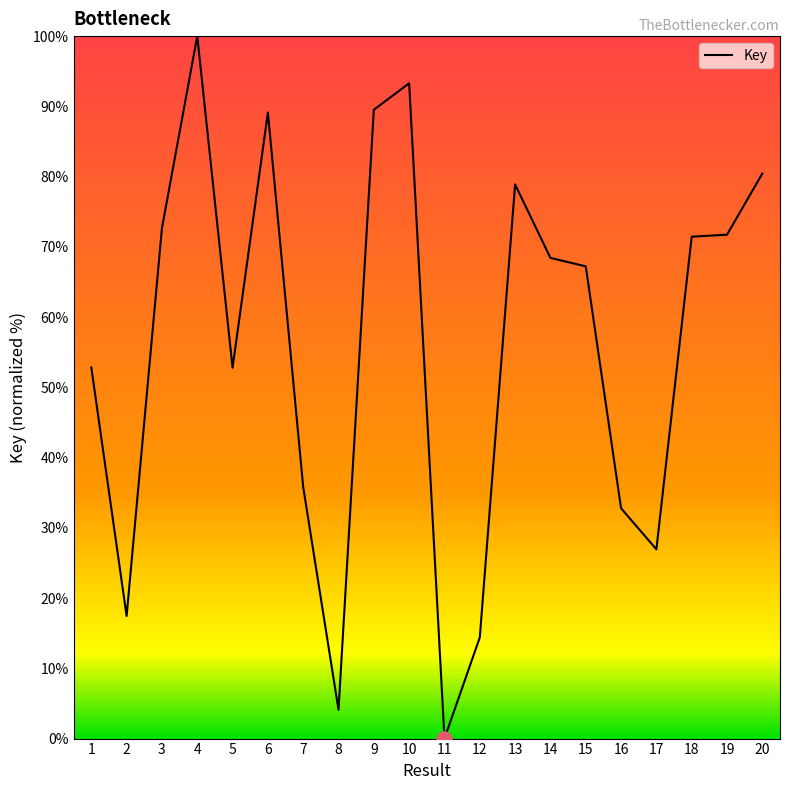

Approximately how many times larger is the value at 14 compared to 7?

1.9